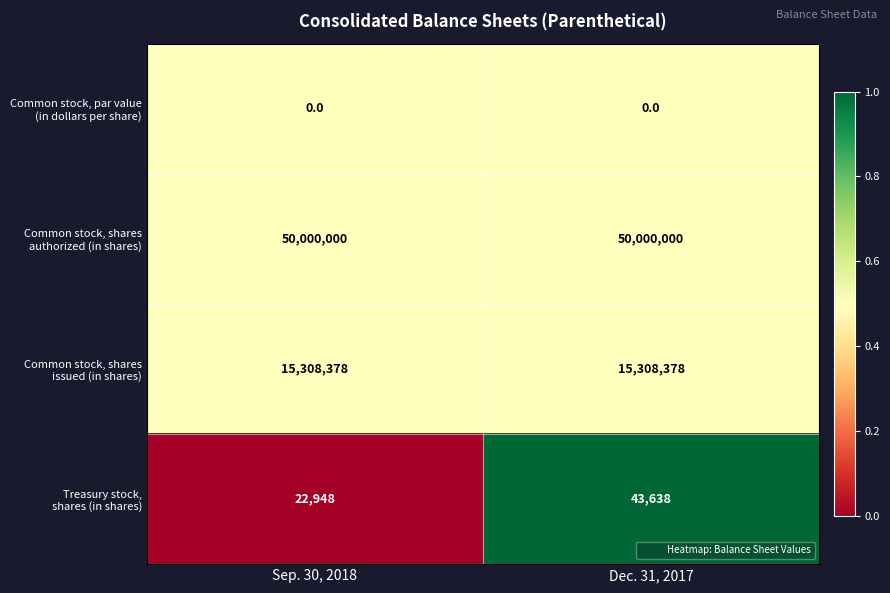

At which category is the sum across all series the highest?

Dec. 31, 2017